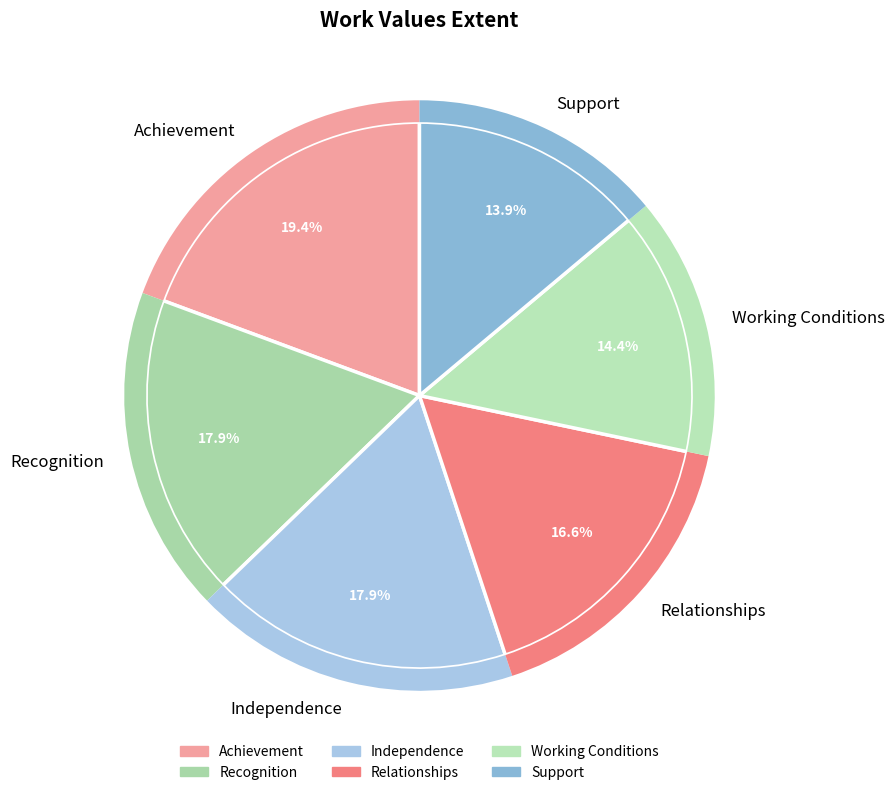

How many segments does this pie chart have?

6